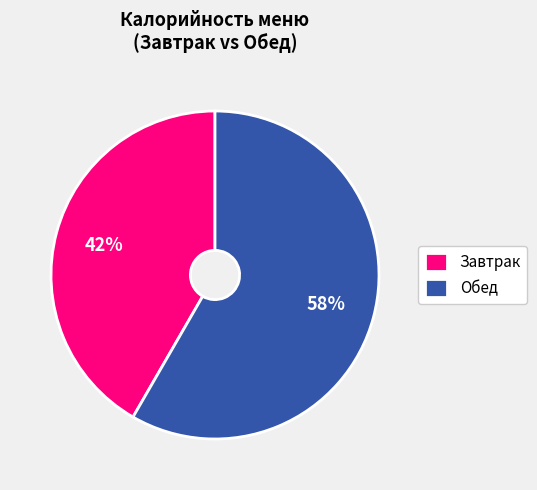

To the nearest percent, what percentage of the pie is Завтрак?

42%